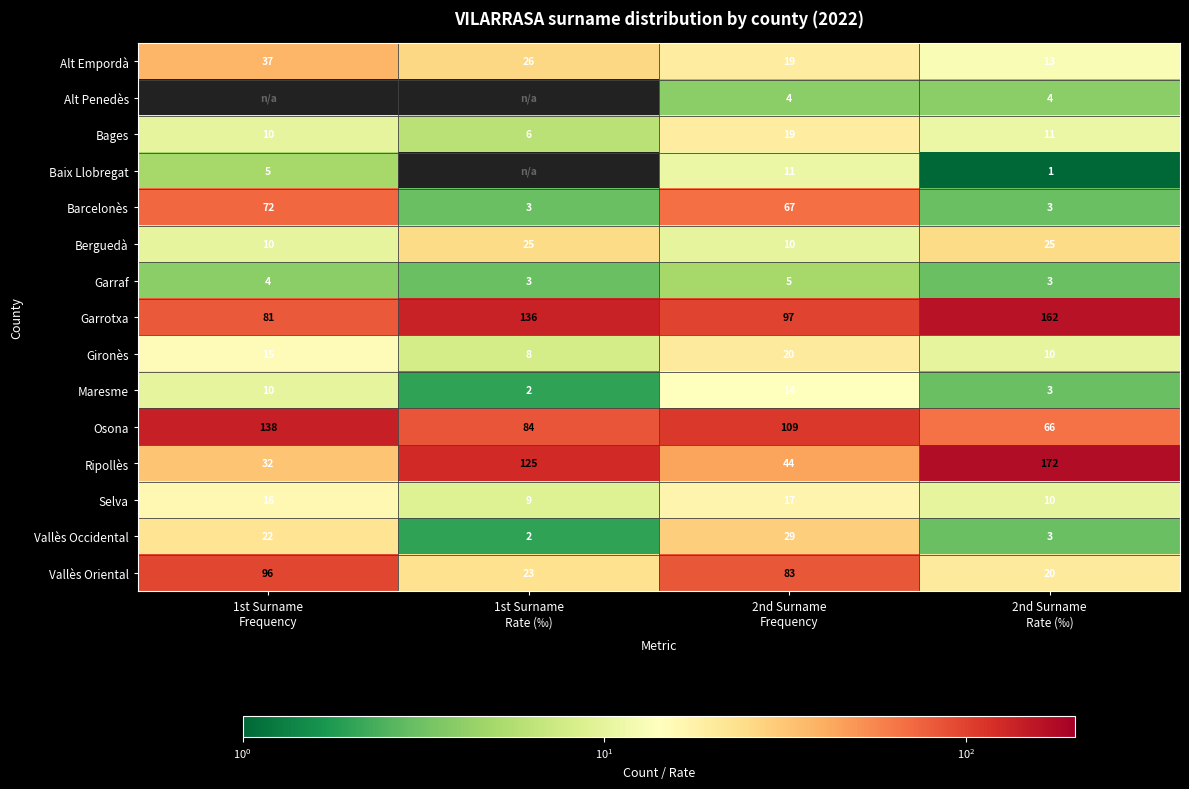

What is the difference between the maximum and minimum values in the Gironès series?

12